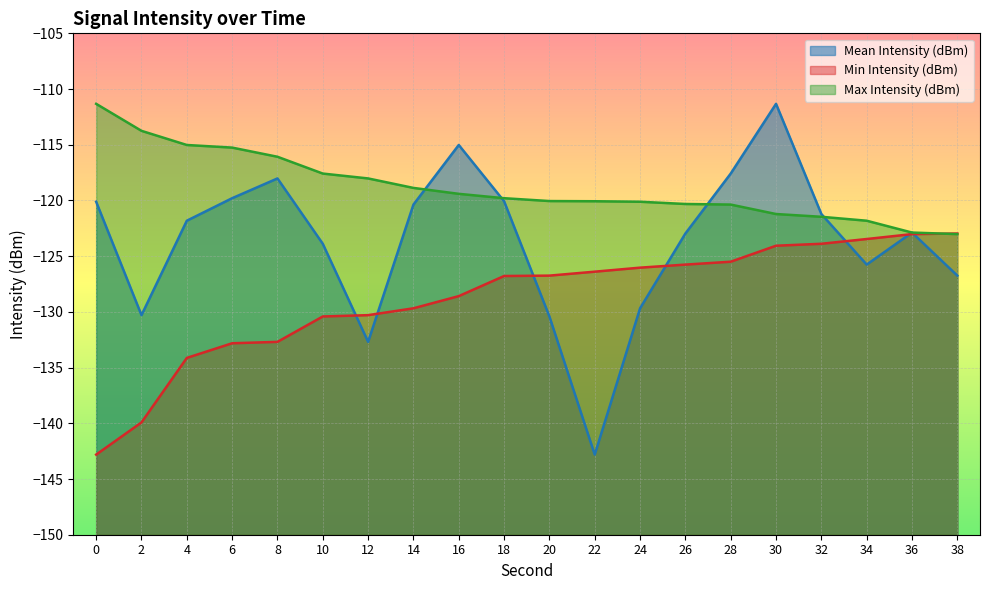

At 28, list the series in order from smallest to largest.

Min Intensity (dBm), Max Intensity (dBm), Mean Intensity (dBm)